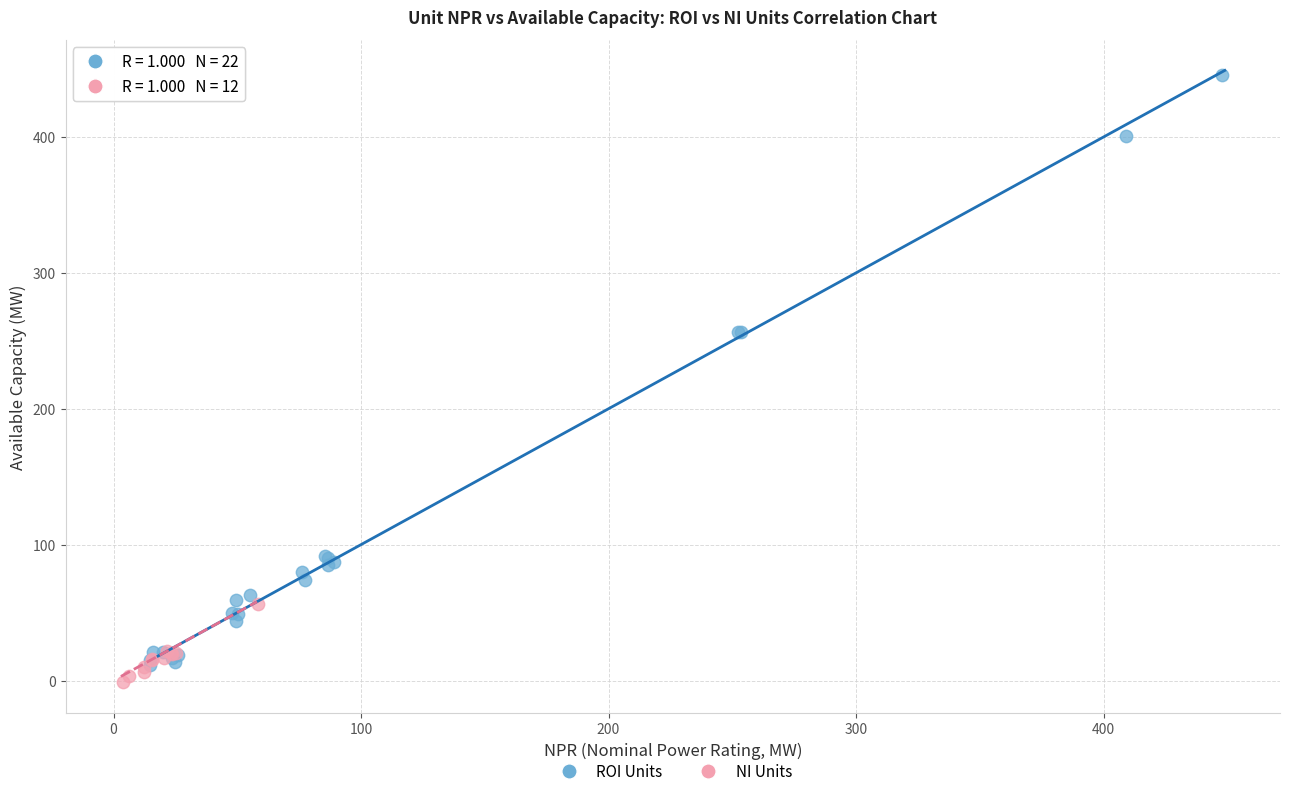

Which series has the widest spread of Y values?

ROI Units